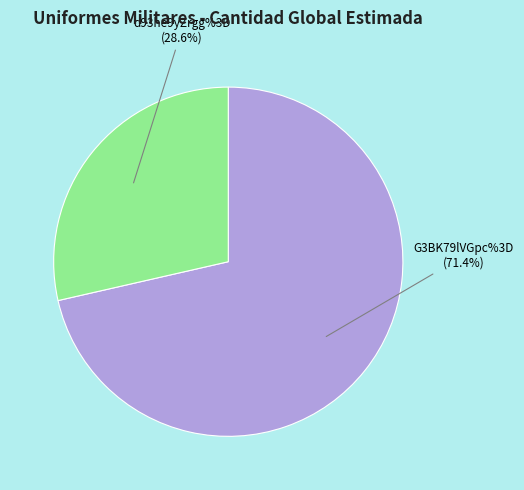

What is the smallest slice in the pie chart?

d93he9yZrgg%3D